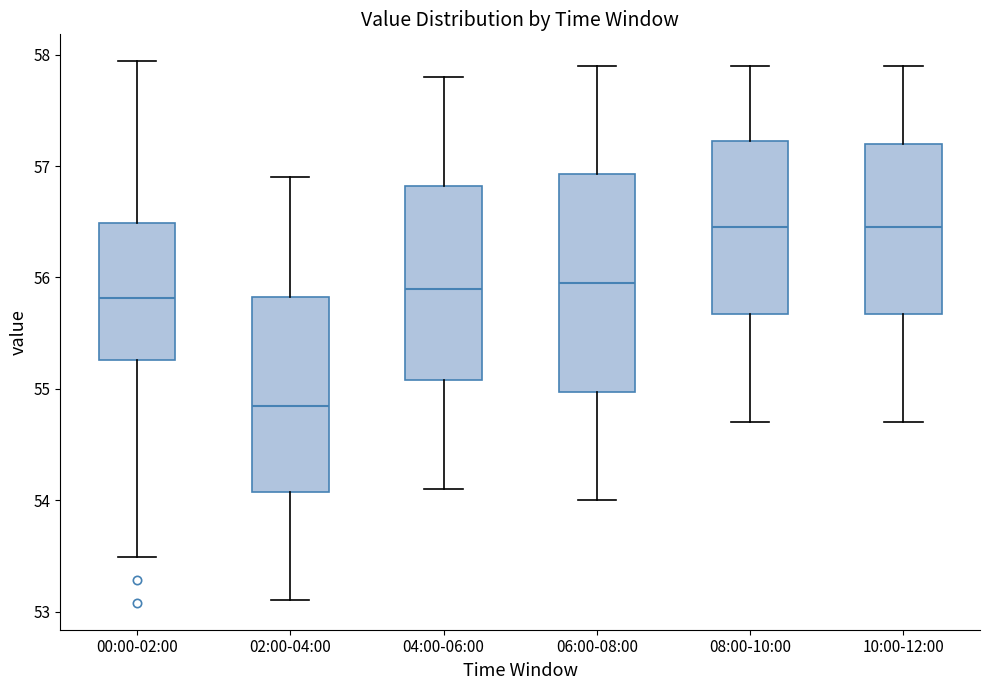

Reading left to right, read every box against the y-axis: the position of its median line, the range the box covers, and the ends of its whiskers. The values are not printed on the chart, so give them approximately, as read against the axis.

00:00-02:00: median 55.8, box 55.3 to 56.5, whiskers 53.5 to 57.9
02:00-04:00: median 54.9, box 54.1 to 55.8, whiskers 53.1 to 56.9
04:00-06:00: median 55.9, box 55.1 to 56.8, whiskers 54.1 to 57.8
06:00-08:00: median 56.0, box 55.0 to 56.9, whiskers 54.0 to 57.9
08:00-10:00: median 56.5, box 55.7 to 57.2, whiskers 54.7 to 57.9
10:00-12:00: median 56.5, box 55.7 to 57.2, whiskers 54.7 to 57.9